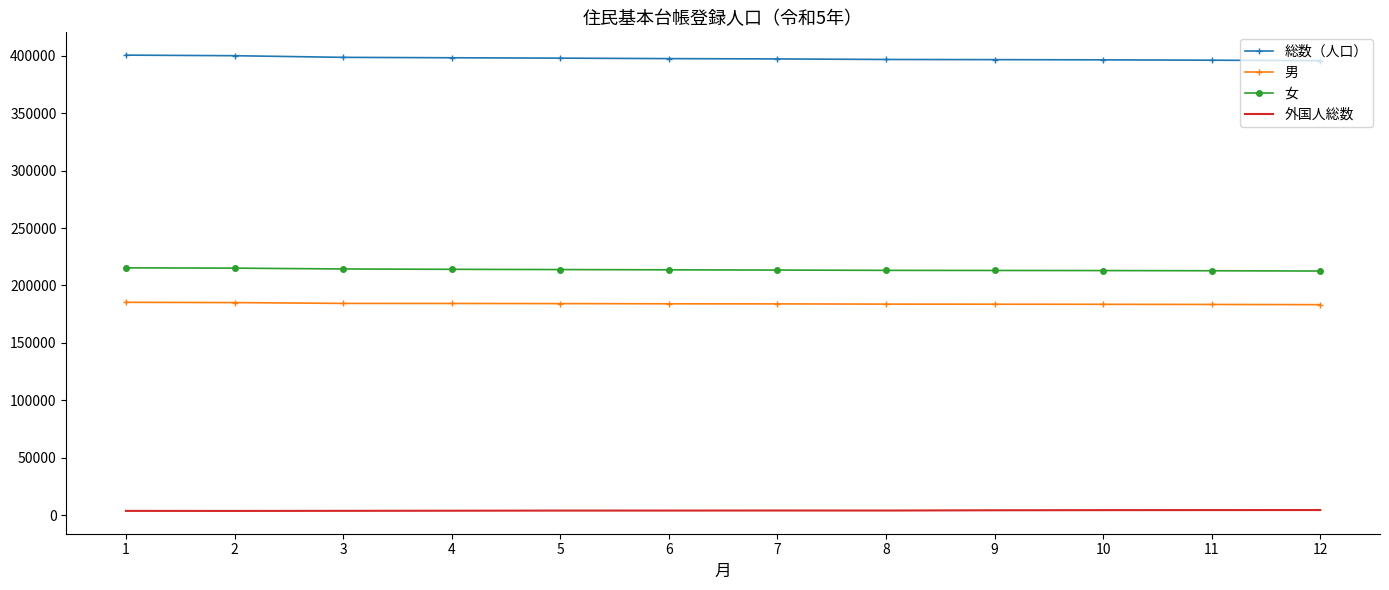

What are all the series names shown in the legend?

総数（人口）, 男, 女, 外国人総数